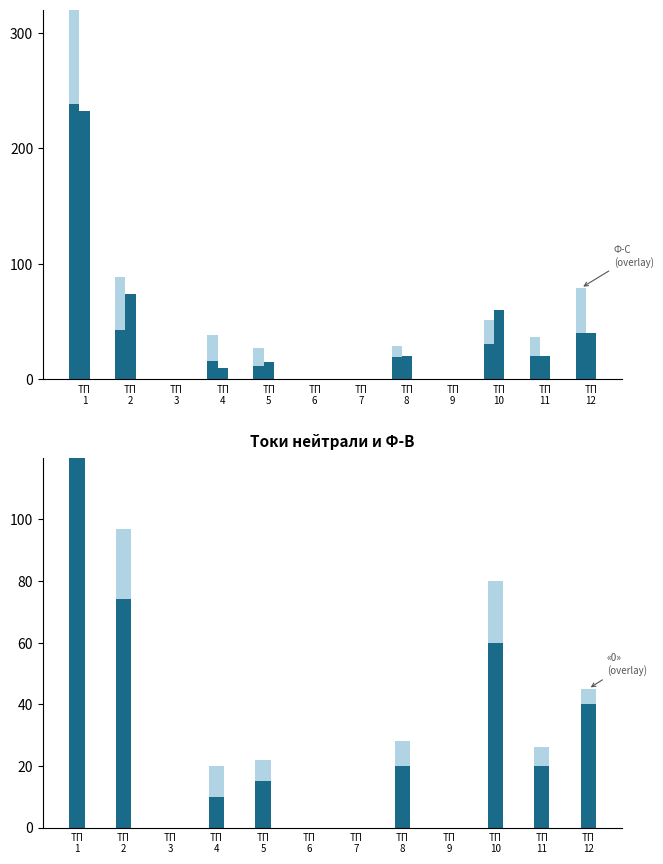

True or false: Ф-С (overlay) has a value of 14 at ТП
8.

False